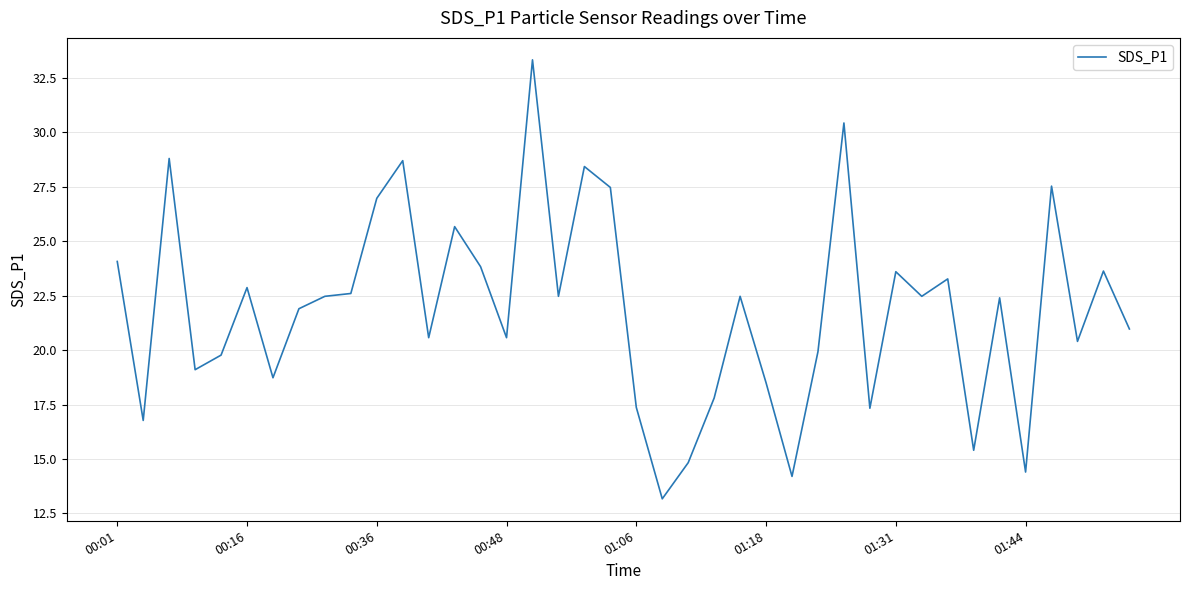

What is the difference between the maximum and minimum values?

20.2